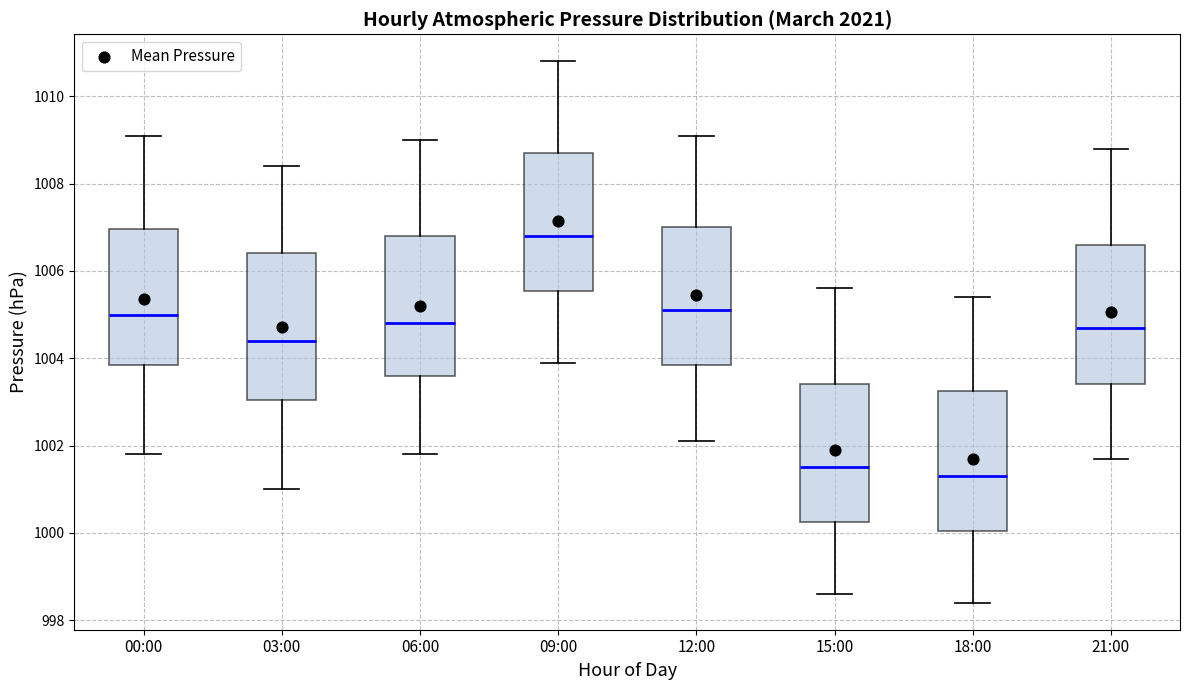

Reading left to right, read every box against the y-axis: the position of its median line, the range the box covers, and the ends of its whiskers. The values are not printed on the chart, so give them approximately, as read against the axis.

00:00: median 1005.0, box 1003.8 to 1007.0, whiskers 1001.8 to 1009.2
03:00: median 1004.4, box 1003.0 to 1006.4, whiskers 1001.0 to 1008.4
06:00: median 1004.8, box 1003.6 to 1006.8, whiskers 1001.8 to 1009.0
09:00: median 1006.8, box 1005.6 to 1008.8, whiskers 1004.0 to 1010.8
12:00: median 1005.2, box 1003.8 to 1007.0, whiskers 1002.2 to 1009.2
15:00: median 1001.6, box 1000.2 to 1003.4, whiskers 998.6 to 1005.6
18:00: median 1001.4, box 1000.0 to 1003.2, whiskers 998.4 to 1005.4
21:00: median 1004.8, box 1003.4 to 1006.6, whiskers 1001.8 to 1008.8